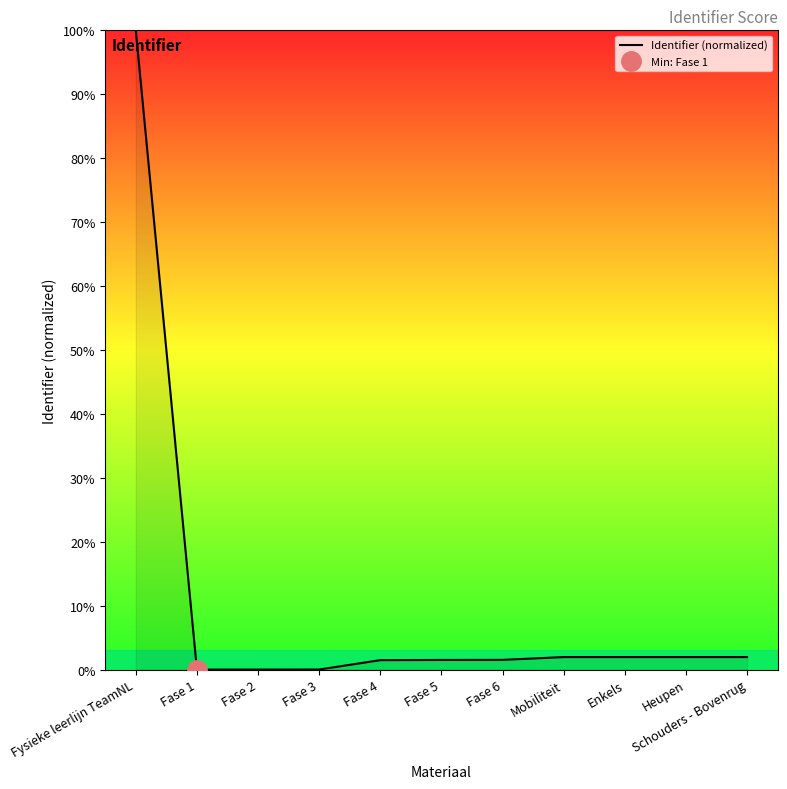

At which category does the data reach its first local valley?

Fase 1